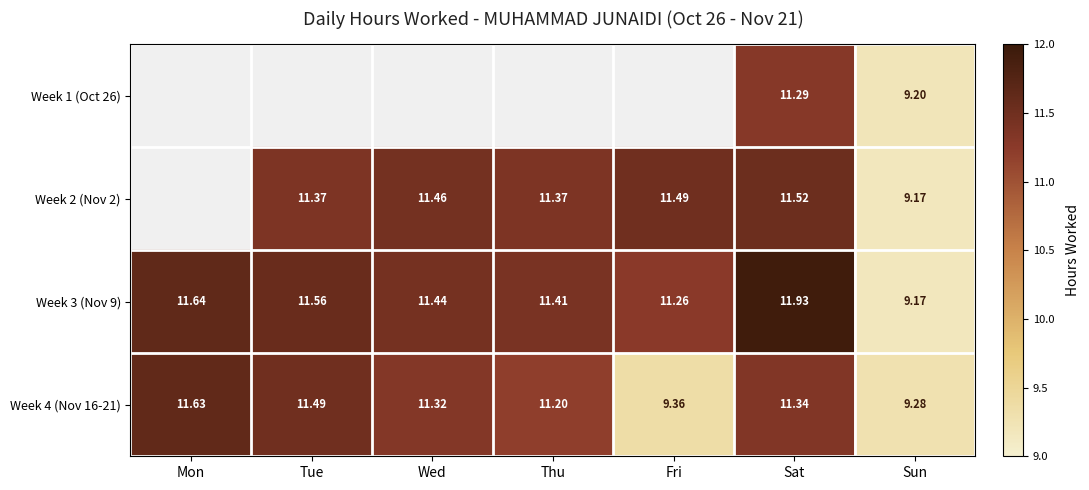

The Week 4 (Nov 16-21) series shows 11.5 at Tue. True or false?

True